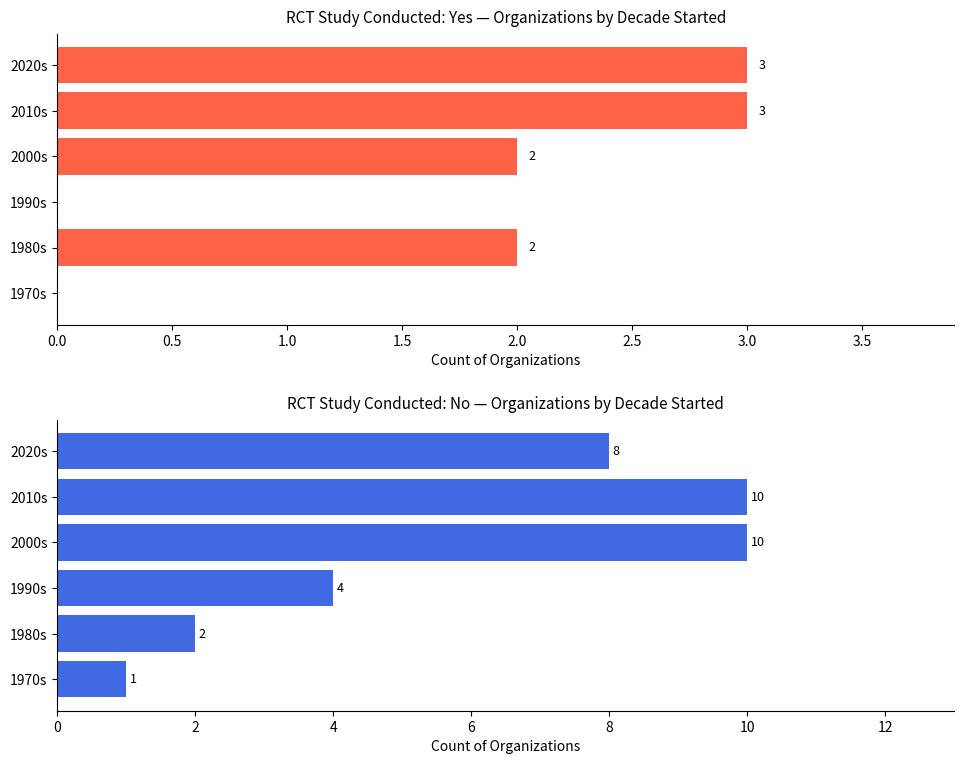

The No series shows 3 at 2010s. True or false?

False